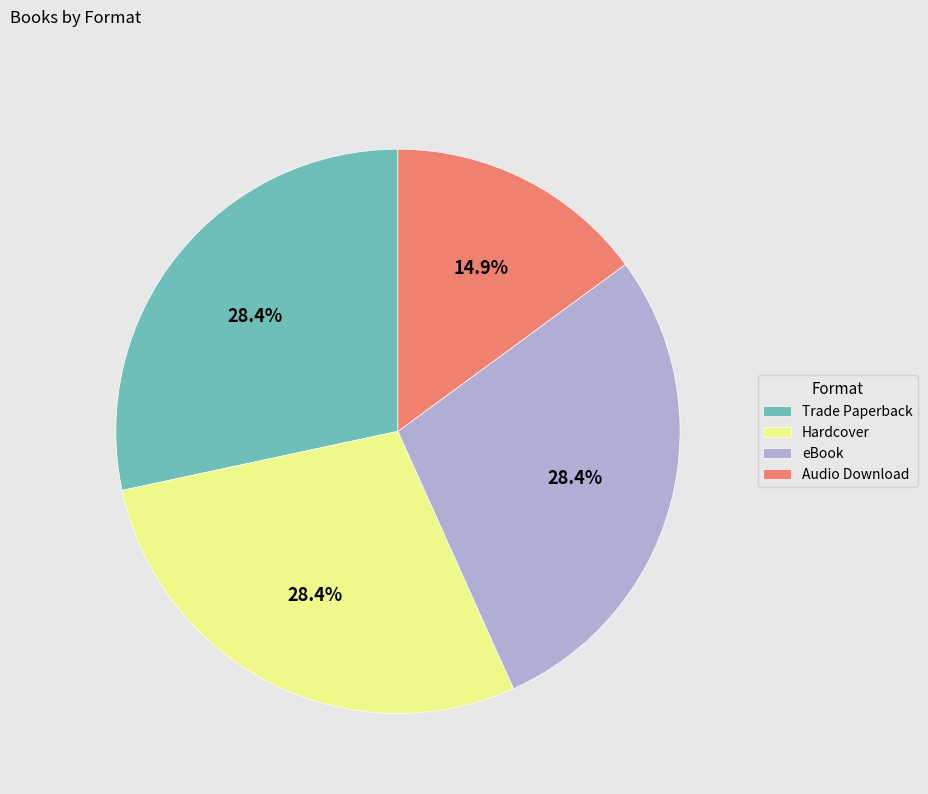

The eBook slice represents 15% of the pie. True or false?

False